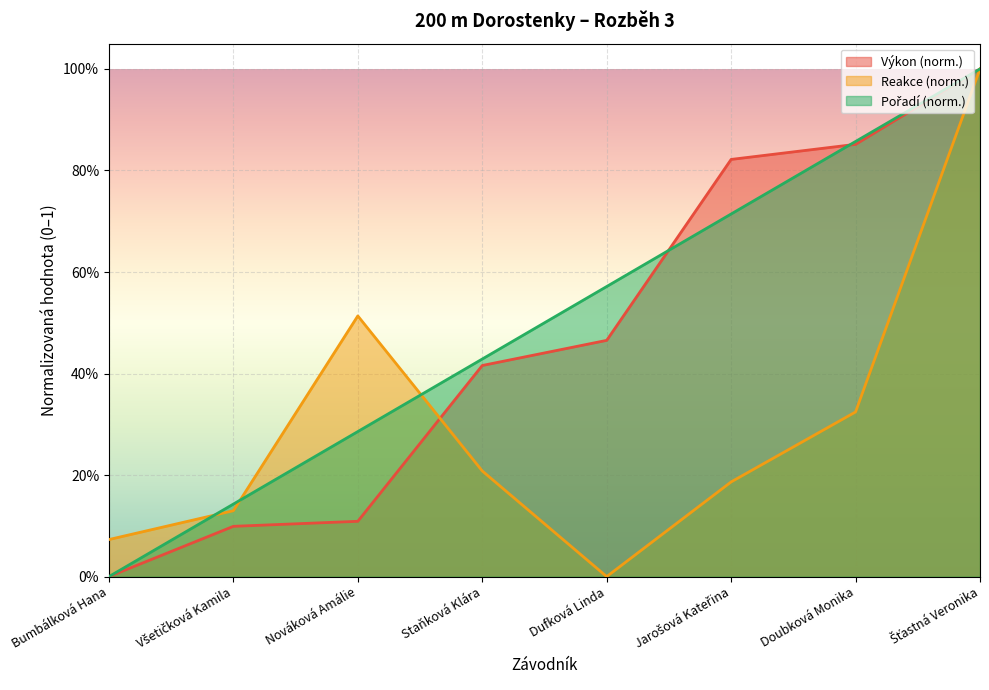

Rank the categories by Pořadí value from lowest to highest.

Bumbálková Hana, Všetičková Kamila, Nováková Amálie, Staňková Klára, Dufková Linda, Jarošová Kateřina, Doubková Monika, Šťastná Veronika